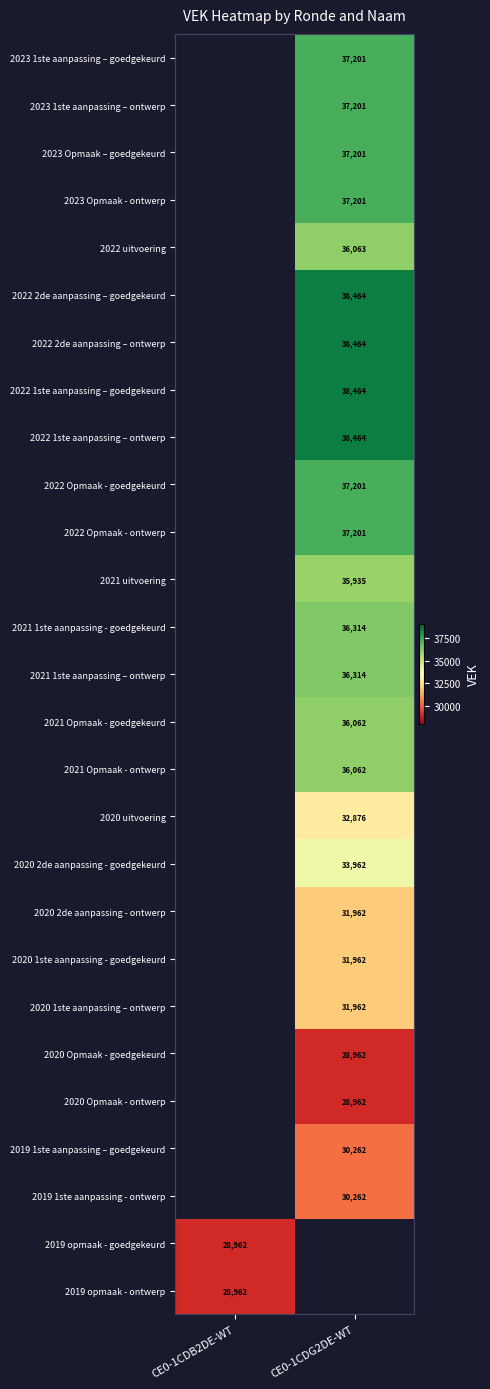

Is it true that 2022 uitvoering equals 36063 at CE0-1CDG2DE-WT?

True